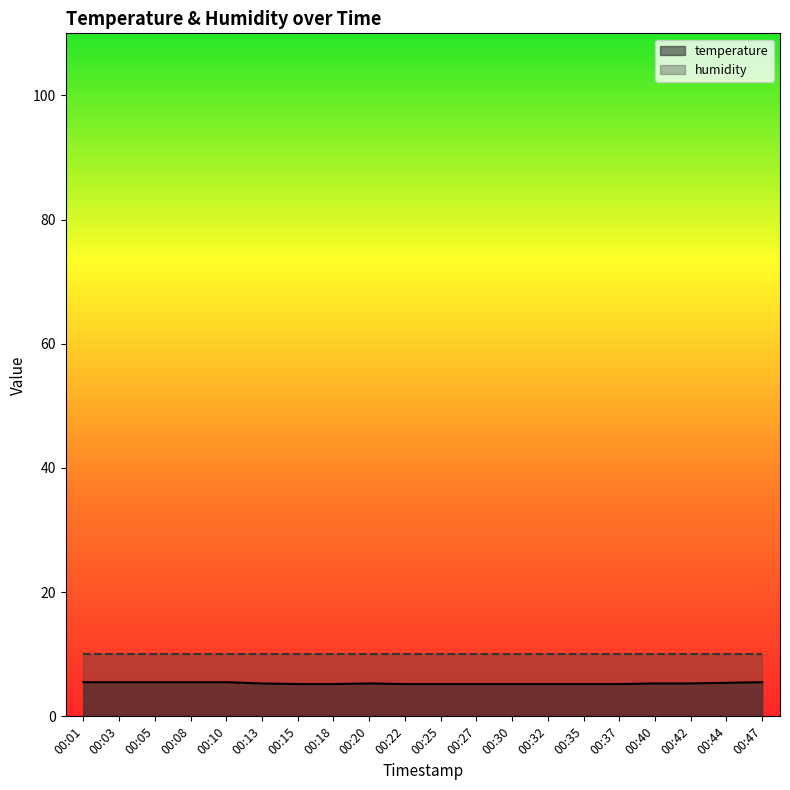

What is the difference between the maximum and minimum values?

0.3